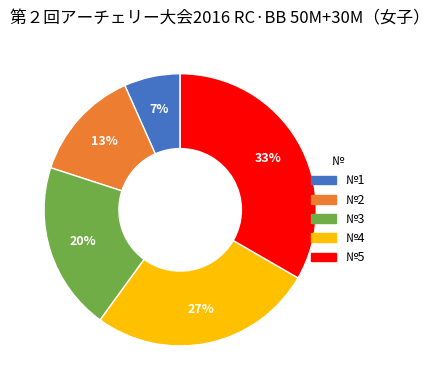

What is the ratio of the value at №2 to the value at №4?

0.5